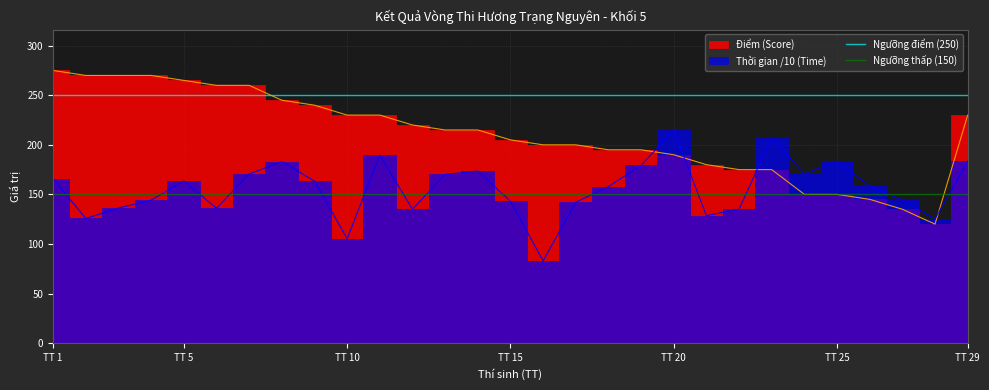

Is this an area chart (filled region under the line)?

No